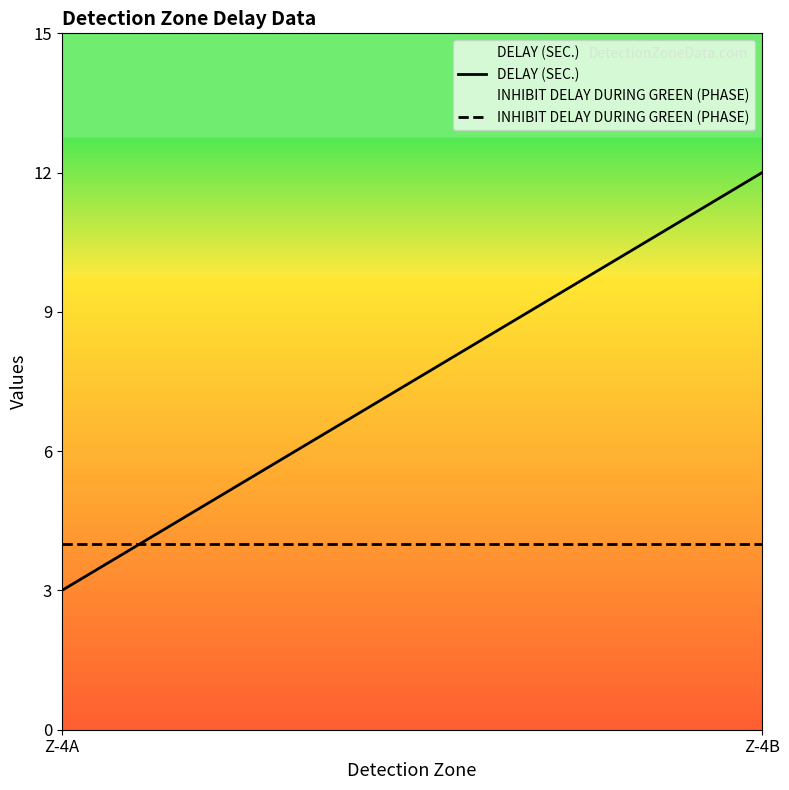

At which label is DELAY (SEC.) closest to 7?

Z-4A